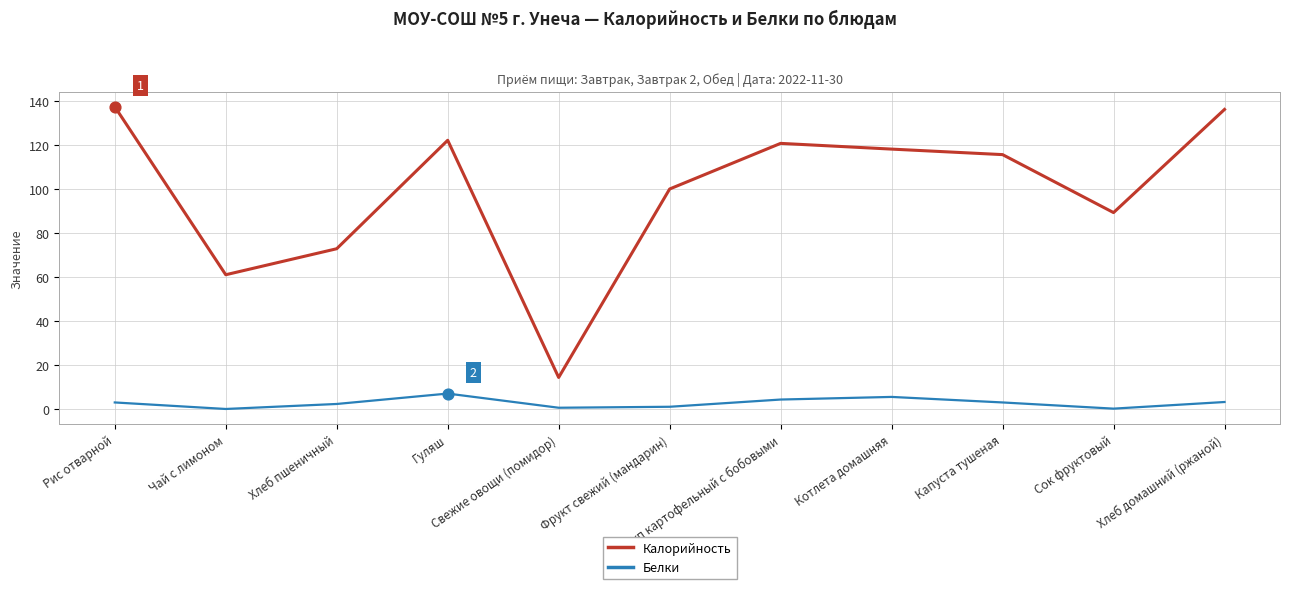

Which series has the largest total across all categories?

Калорийность